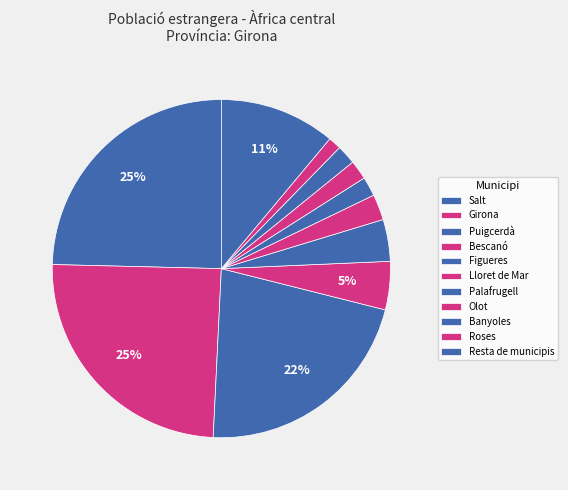

How many segments does this pie chart have?

11